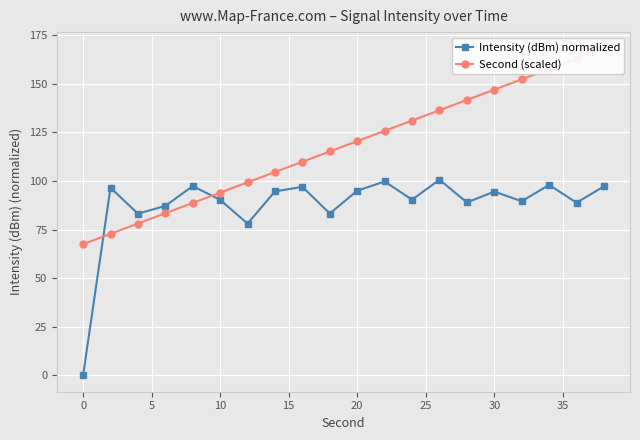

True or false: Intensity (dBm) normalized has more than 2 points higher than both neighbors.

True